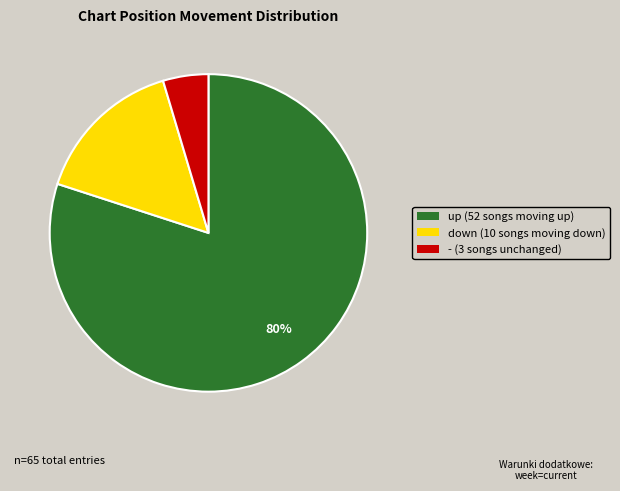

Count the number of slices in the pie.

3